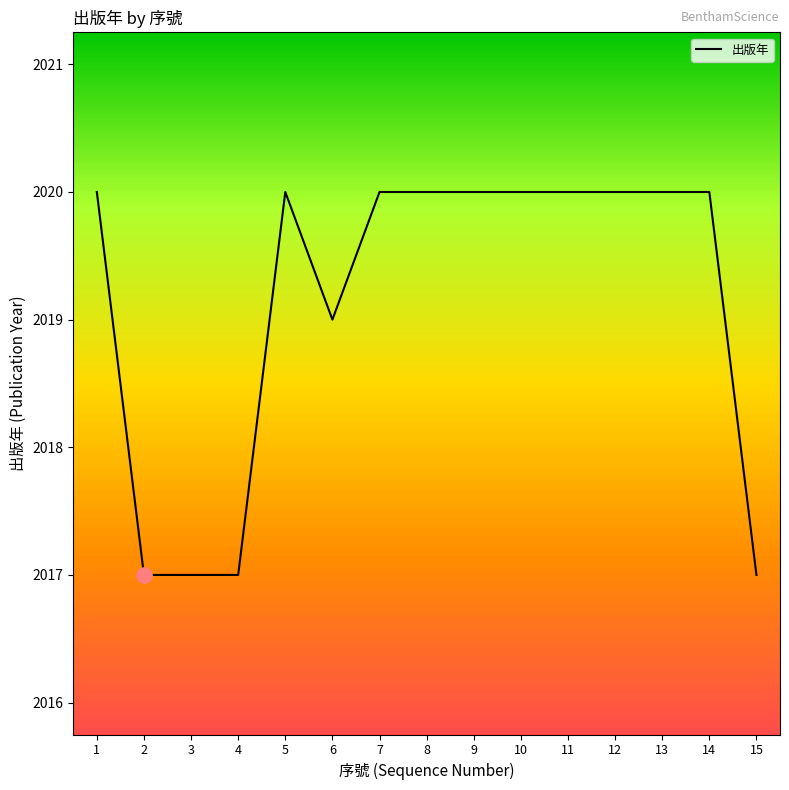

What is the ratio of the value at 1 to the value at 3?

1.0